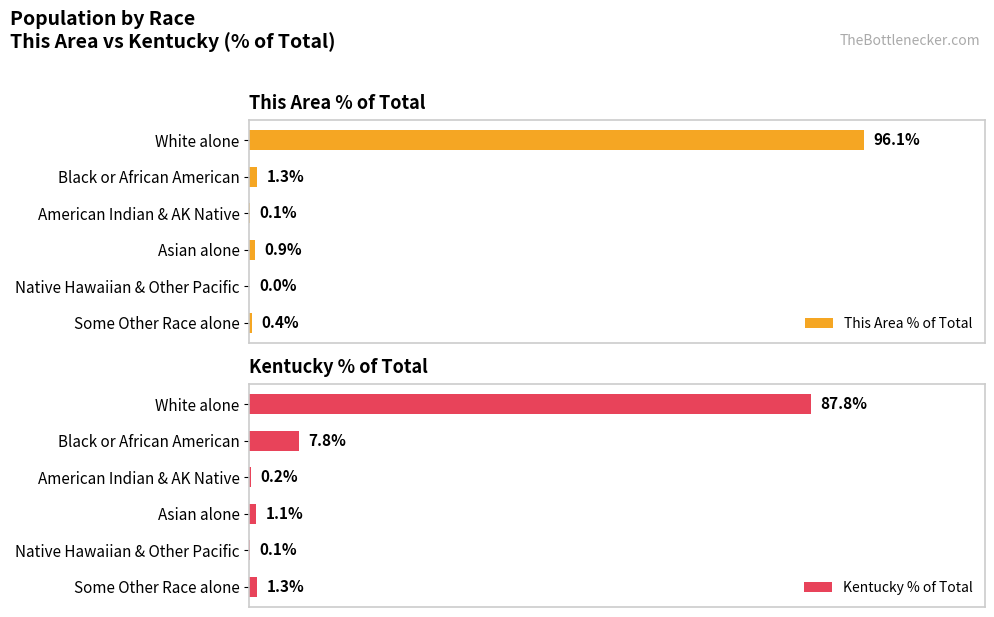

At which label is This Area % of Total closest to 48?

Black or African American